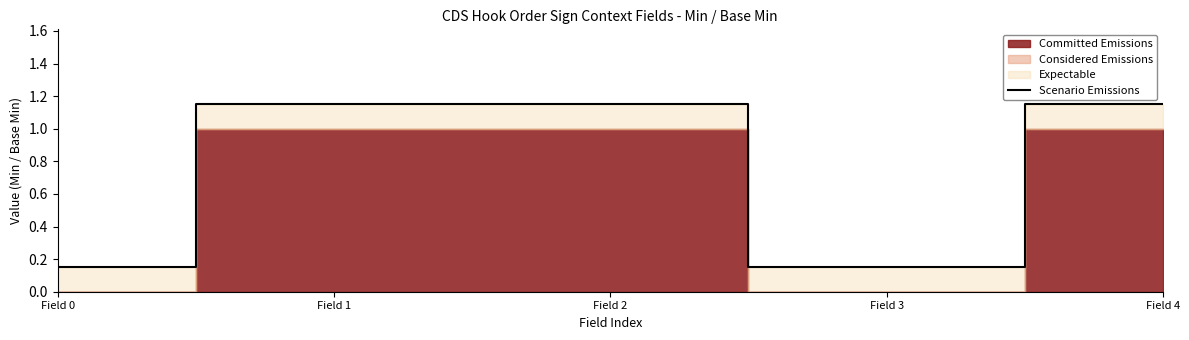

True or false: there are more than 0 points higher than both neighbors.

False